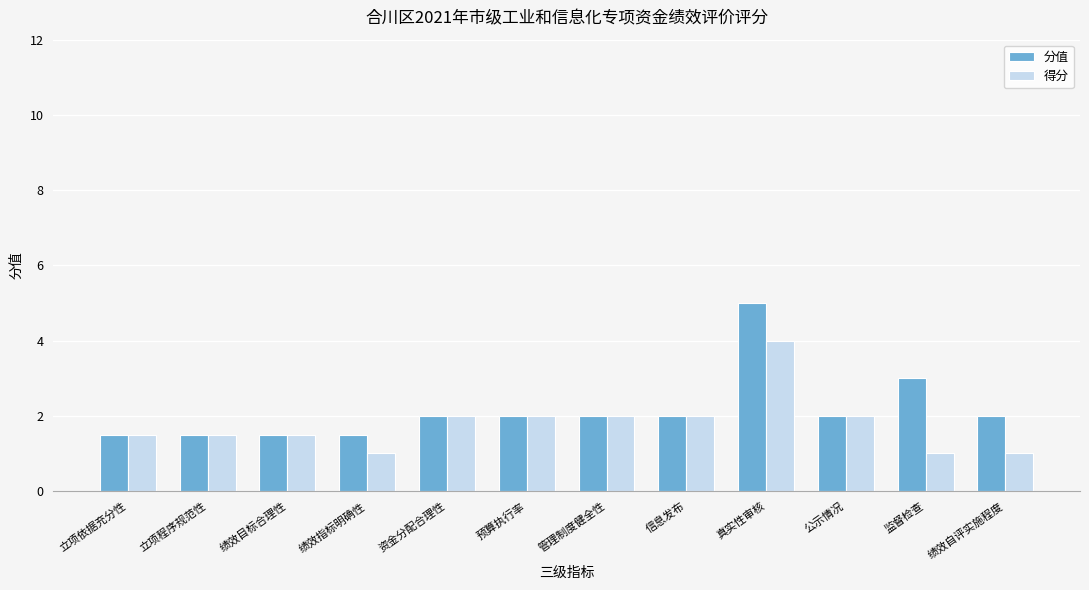

What is the label of the 8th bar from the right?

资金分配合理性